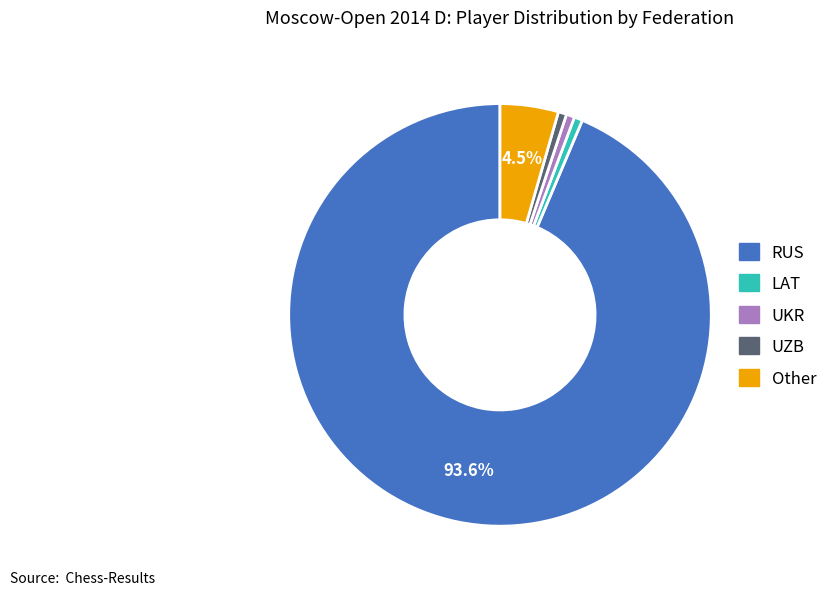

Which slice is the largest?

RUS